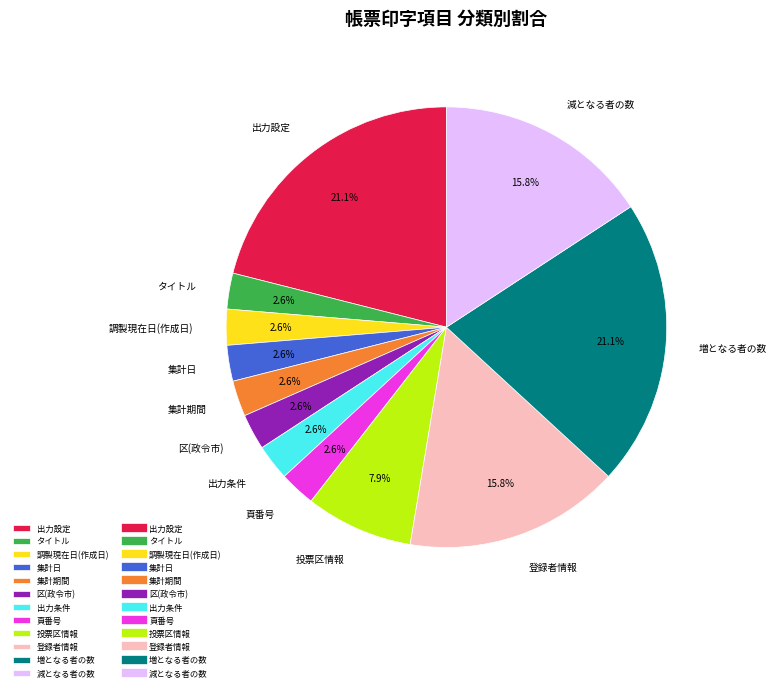

Is there any slice that represents more than half of the pie?

No